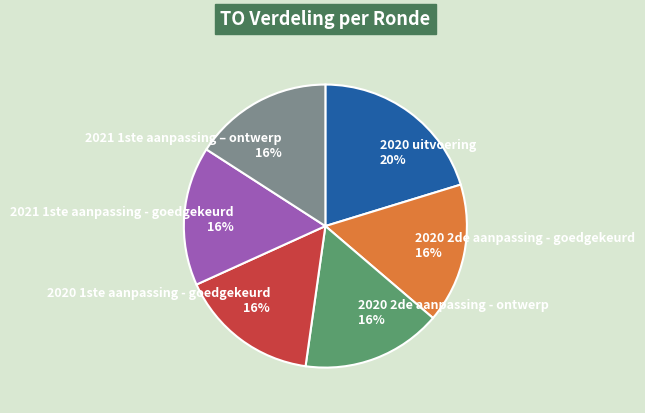

To the nearest percent, what portion does 2020 1ste aanpassing - goedgekeurd represent?

16%